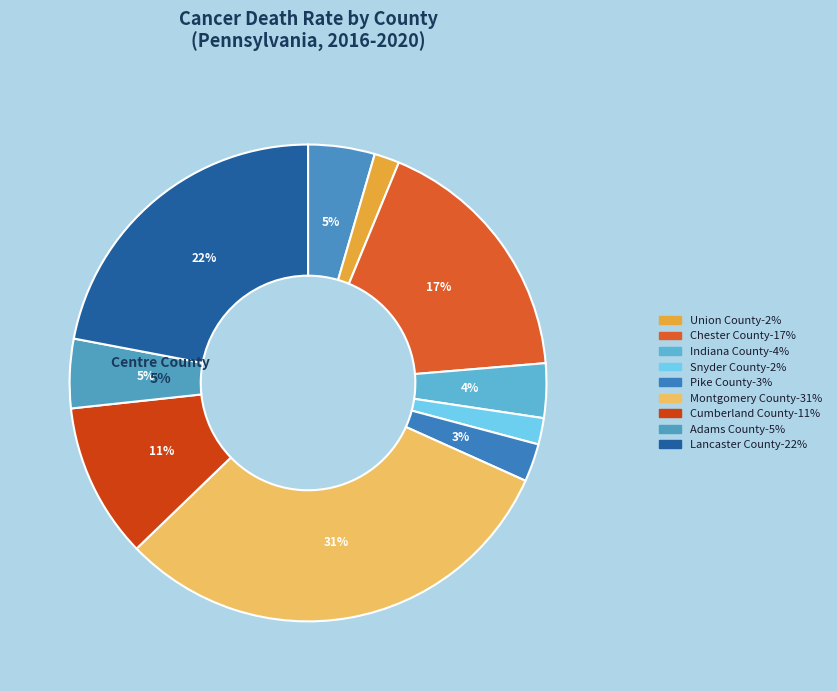

How many segments does this pie chart have?

10